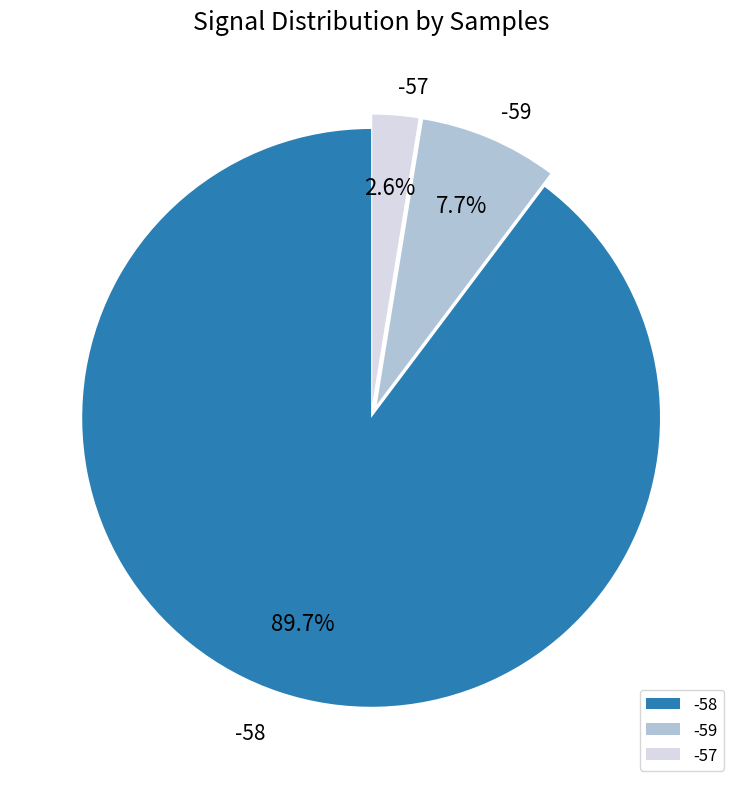

How much of the chart is everything except -57?

97.4%